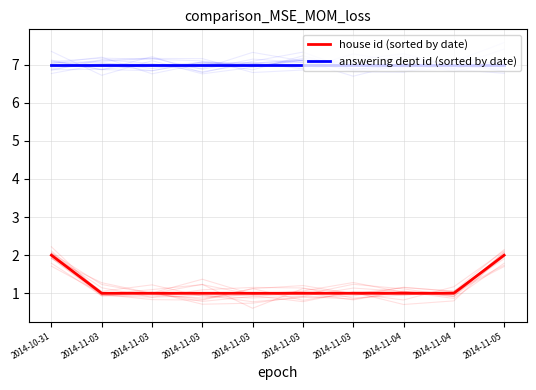

How many data points does each series have?

10